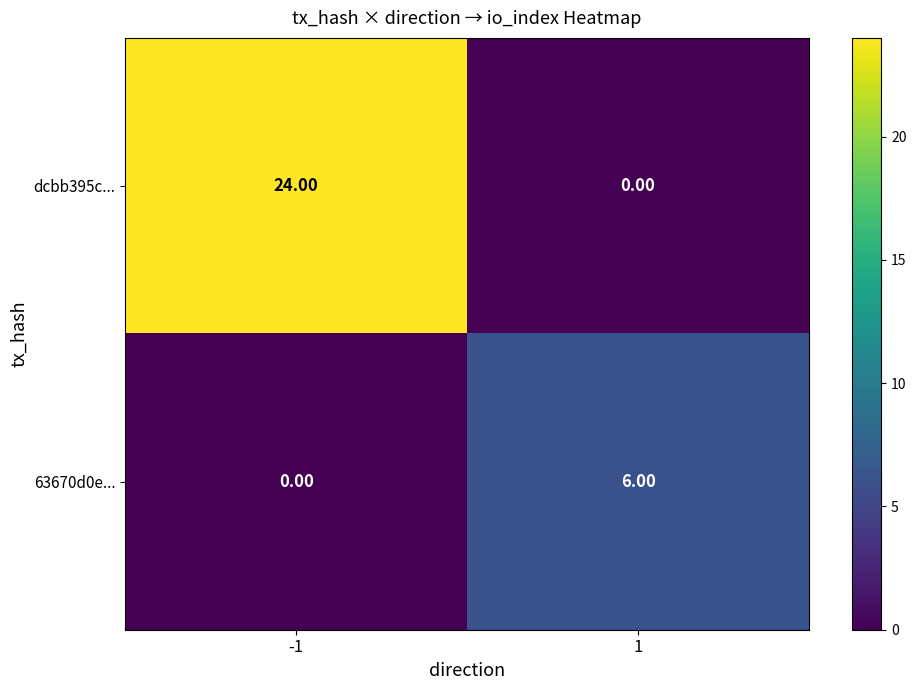

List the series in order of their overall mean, lowest first.

63670d0e..., dcbb395c...